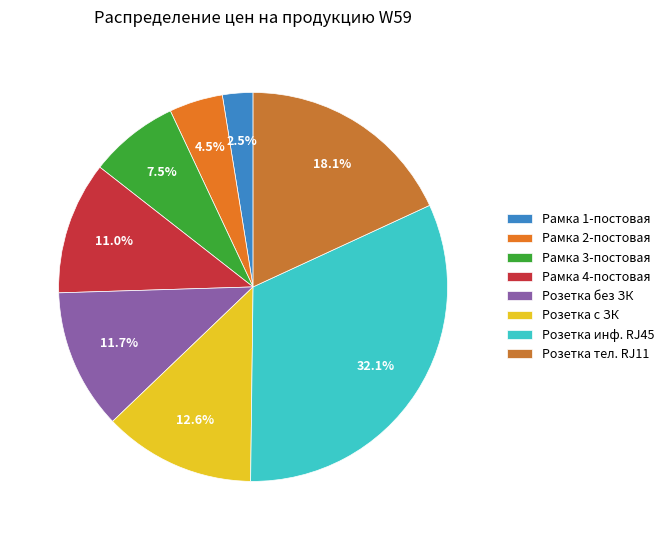

What percentage is the Розетка без ЗК slice, to the nearest percent?

12%